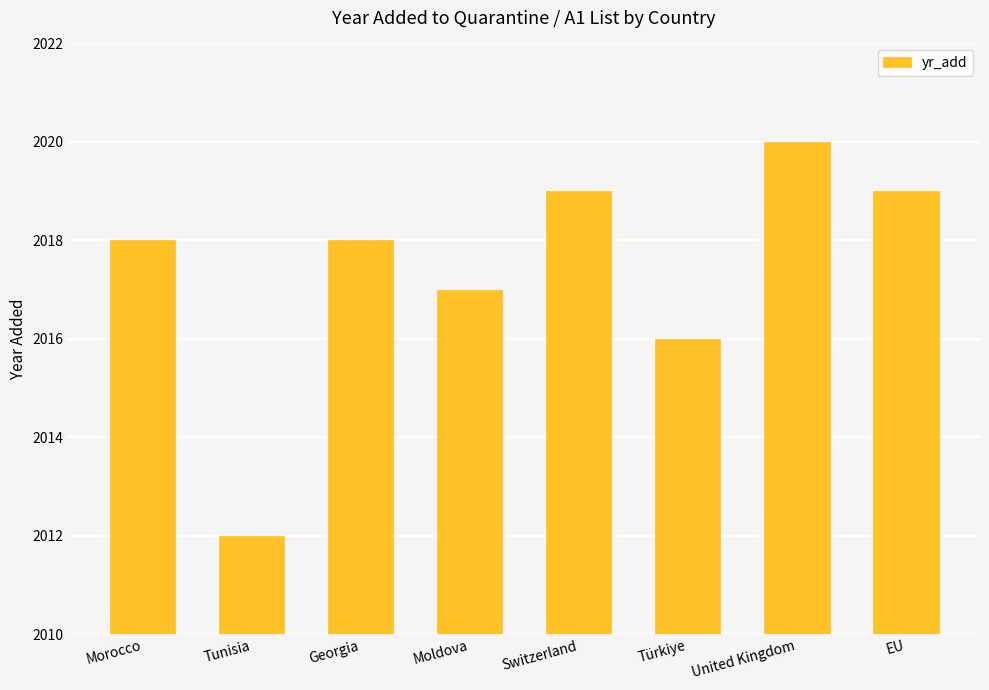

Reading right to left, what are all the values shown in this chart?

EU=2019	United Kingdom=2020	Türkiye=2016	Switzerland=2019	Moldova=2017	Georgia=2018	Tunisia=2012	Morocco=2018